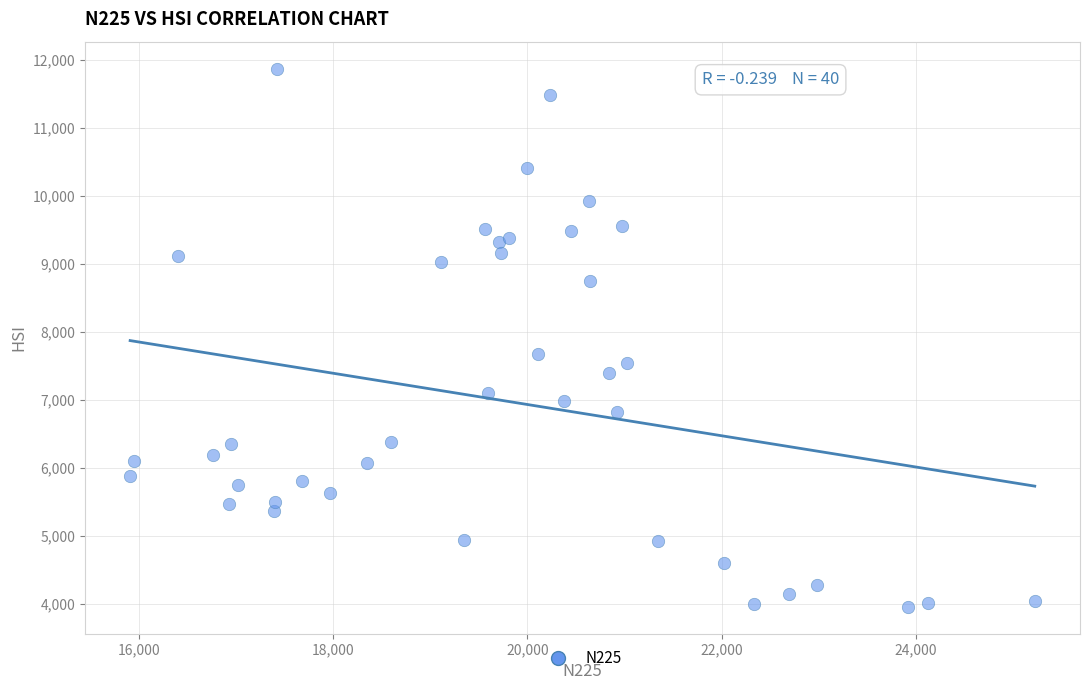

What Y value in the scatter plot is closest to 7917?

7676.2